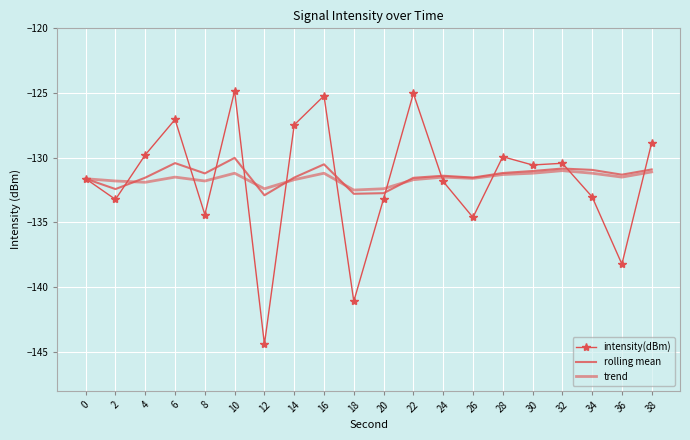

How many interior local peaks does the trend series have?

5